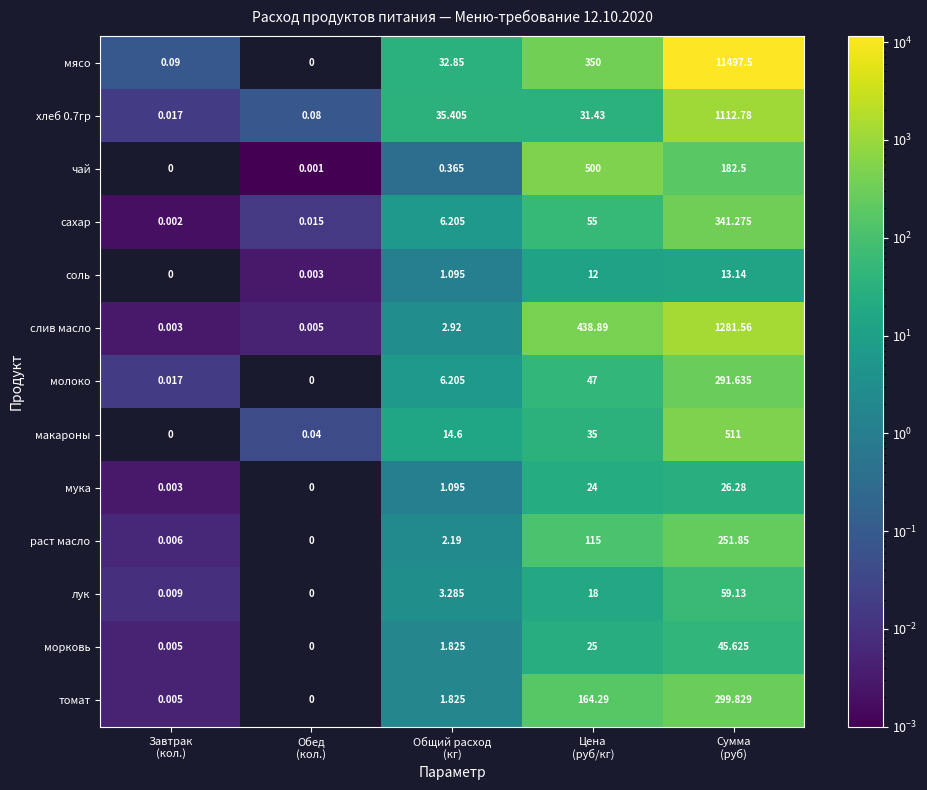

Which series has the largest range (max minus min)?

мясо